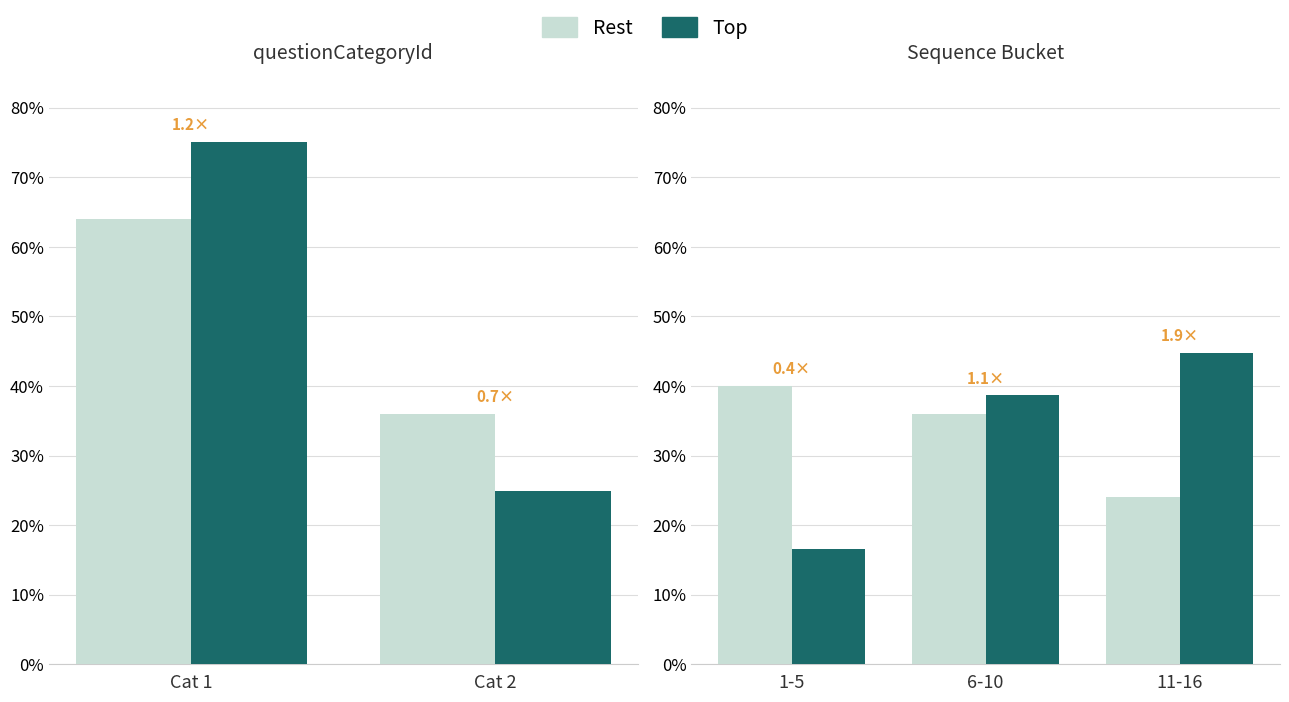

How many bars are there in each group?

2